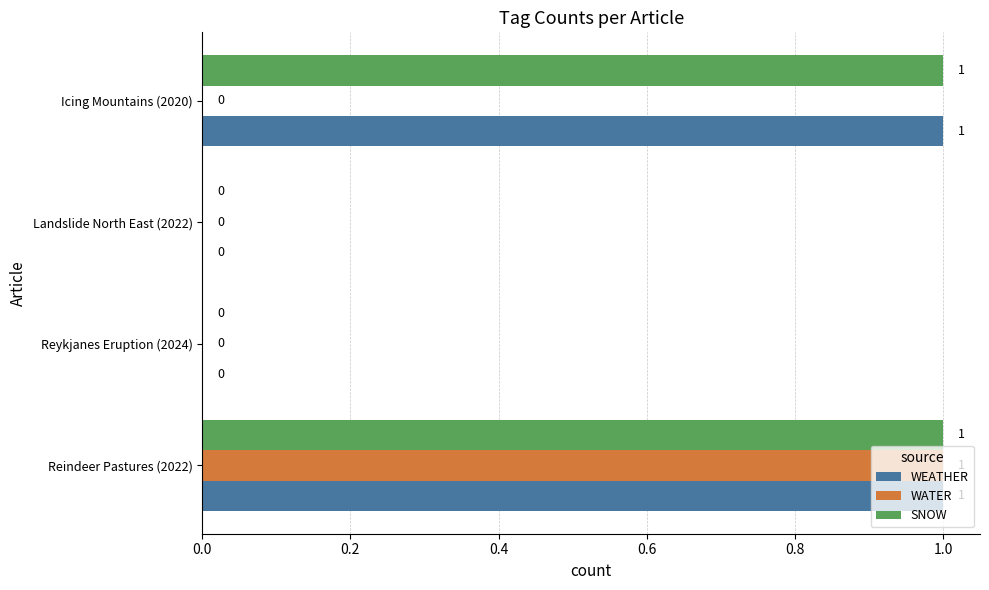

True or false: SNOW has a value of -1 at Reykjanes Eruption (2024).

False